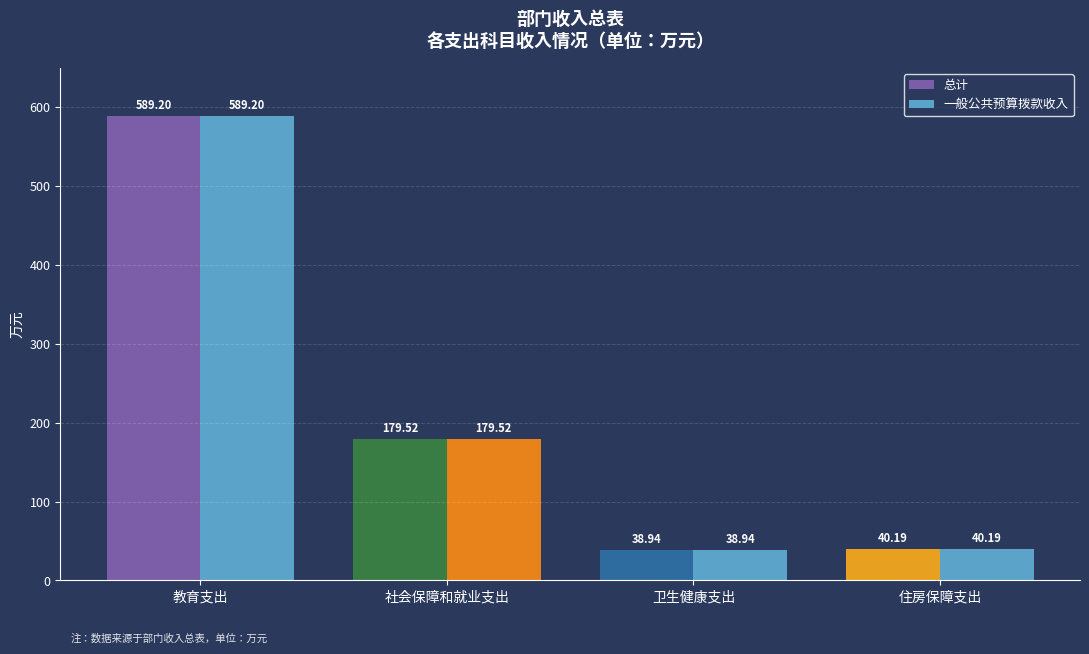

What is the total value across all series at 教育支出?

1178.4